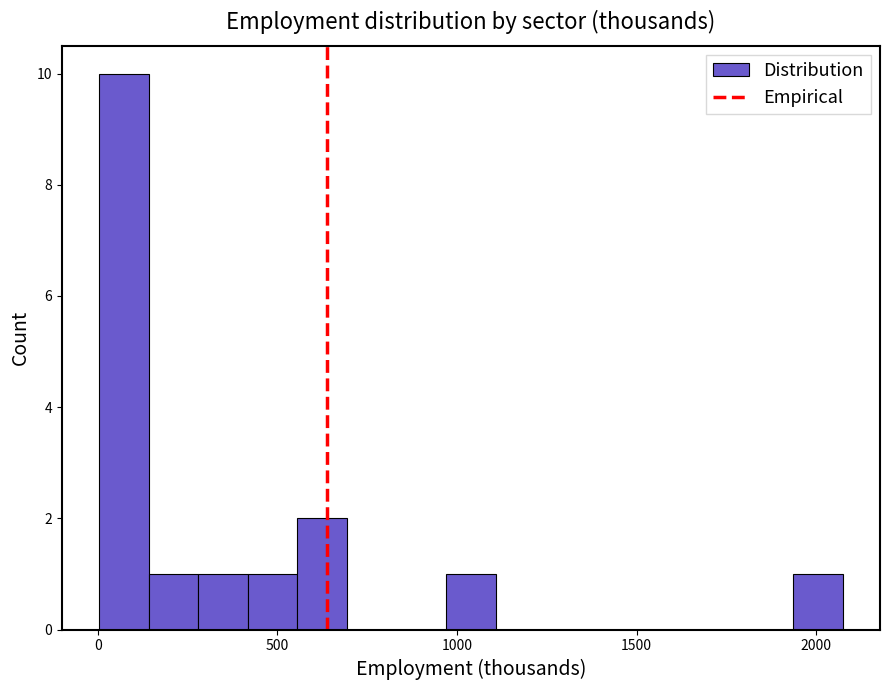

Around what value on the x-axis is the tallest bar? Give the approximate position of its centre, as read against the axis.

50